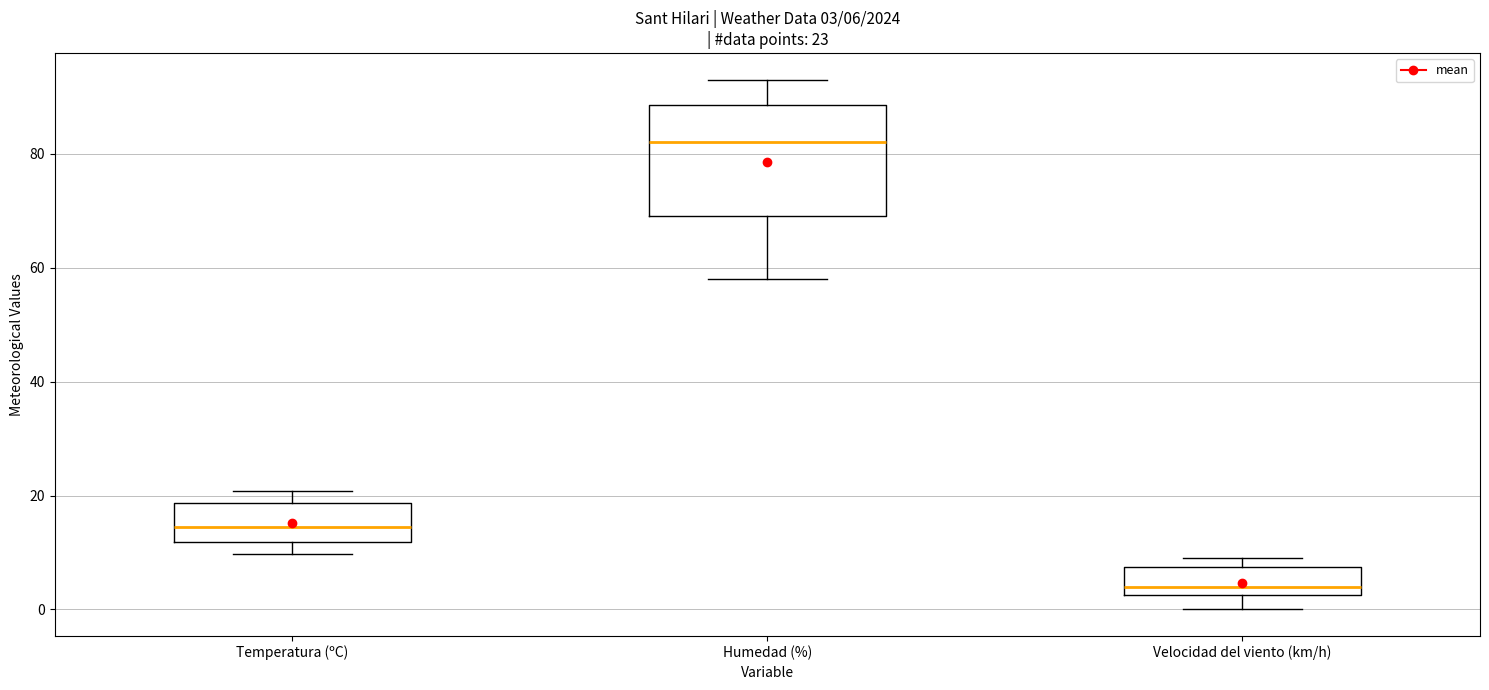

Which box has the lowest median line?

Velocidad del viento (km/h)